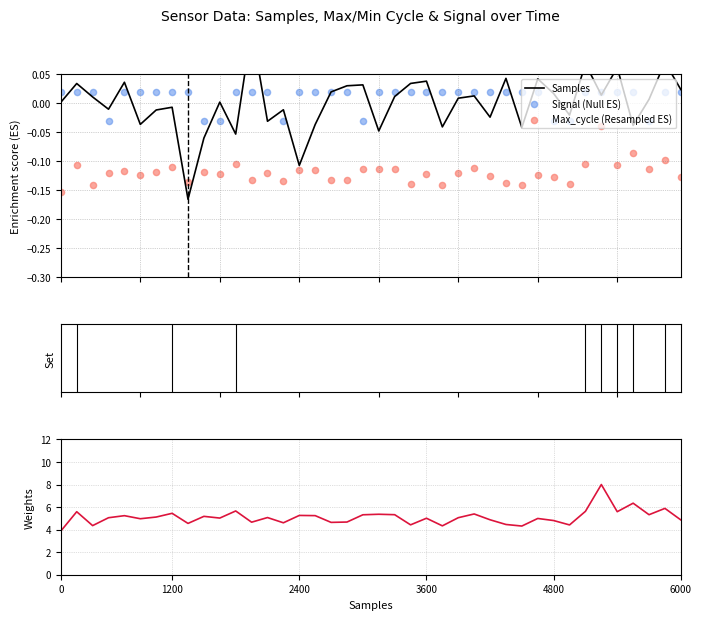

Which series contains the lowest Y value?

Samples